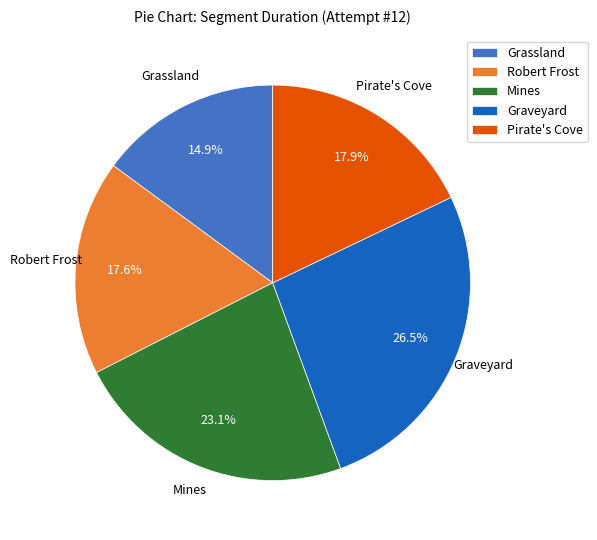

Which has a higher value, Mines or Grassland?

Mines